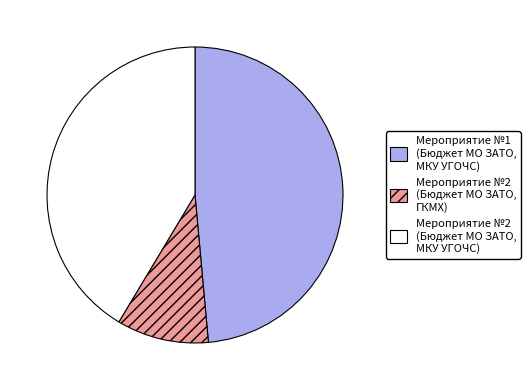

Between Мероприятие №1 (Бюджет МО ЗАТО, МКУ УГОЧС) and Мероприятие №2 (Бюджет МО ЗАТО, МКУ УГОЧС), which is larger?

Мероприятие №1 (Бюджет МО ЗАТО, МКУ УГОЧС)